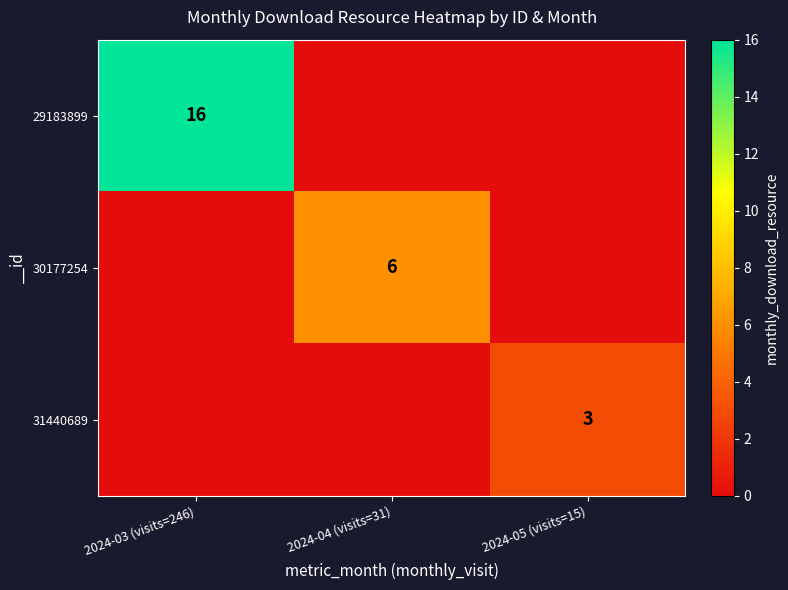

Between 2024-05 (visits=15) and 2024-04 (visits=31), which is larger?

2024-05 (visits=15)